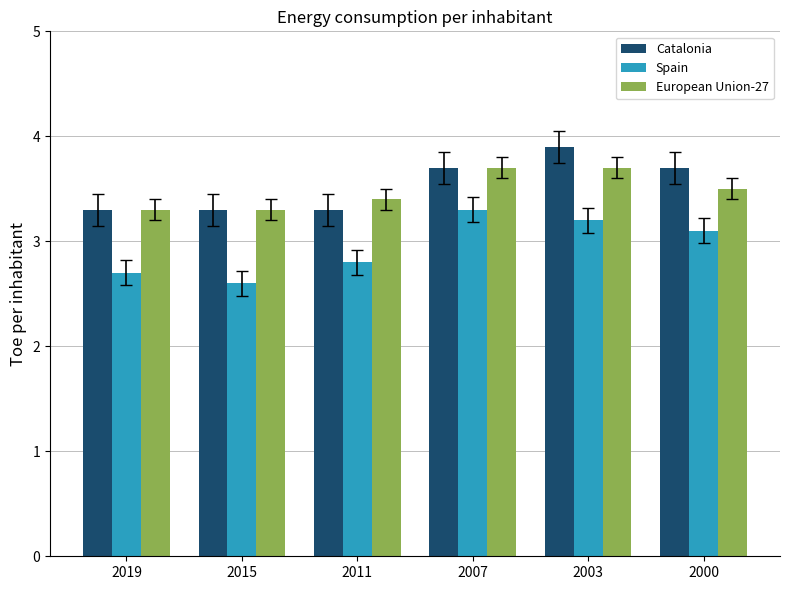

What is the spread (max minus min) of values at 2000?

0.6